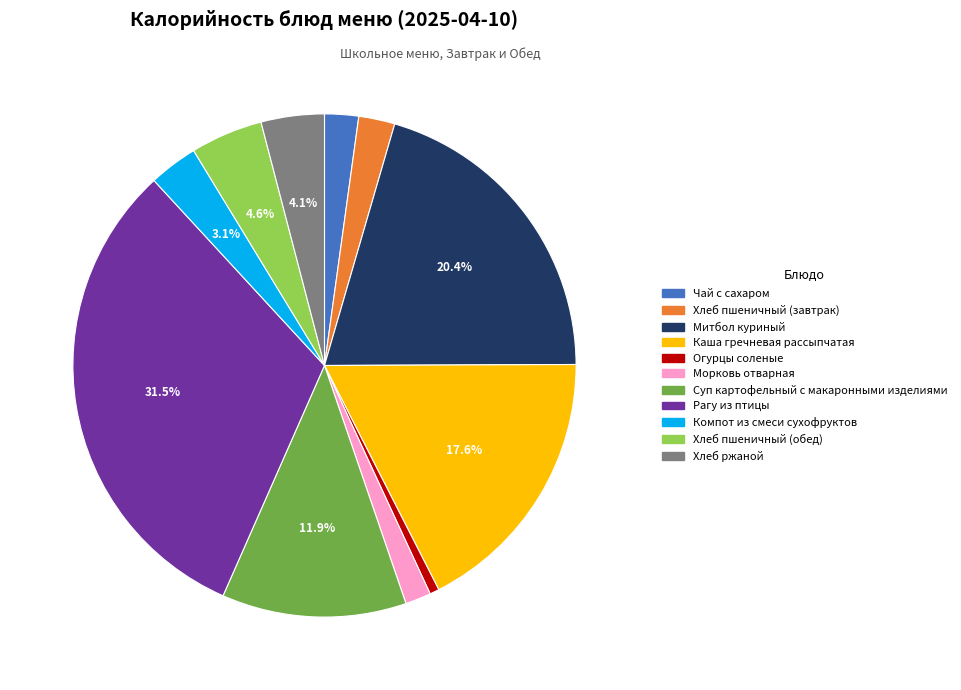

To the nearest percent, what percentage of the pie is Митбол куриный?

20%